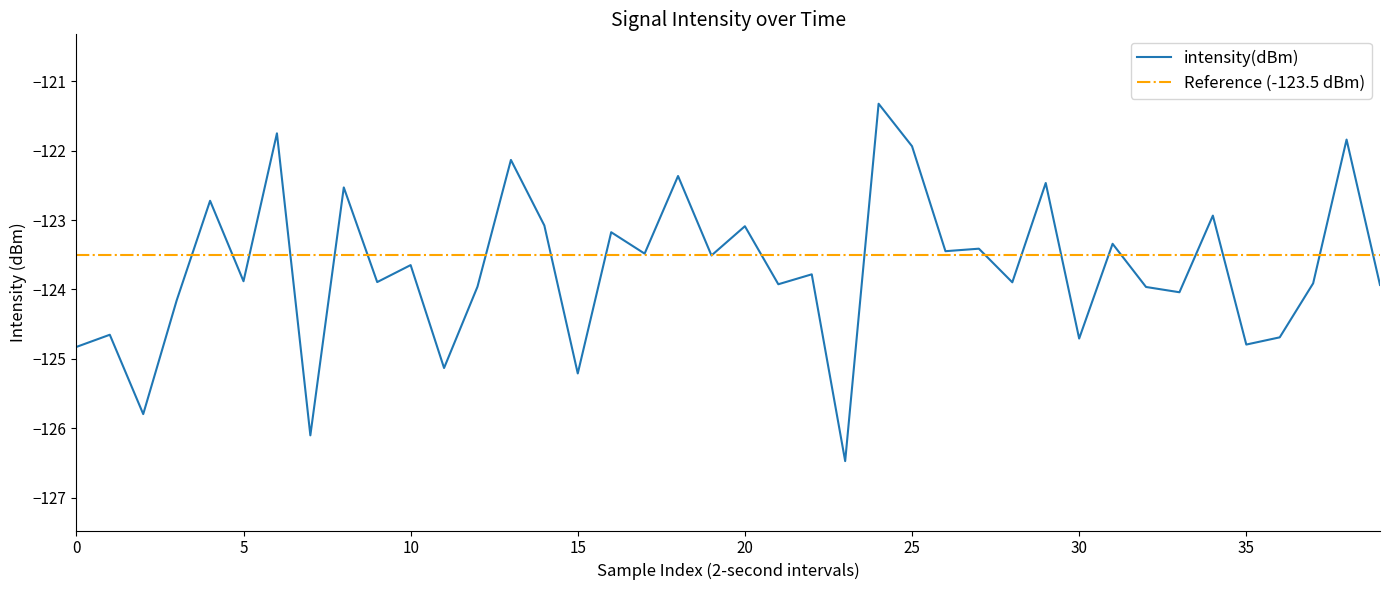

How many data points does each series have?

40